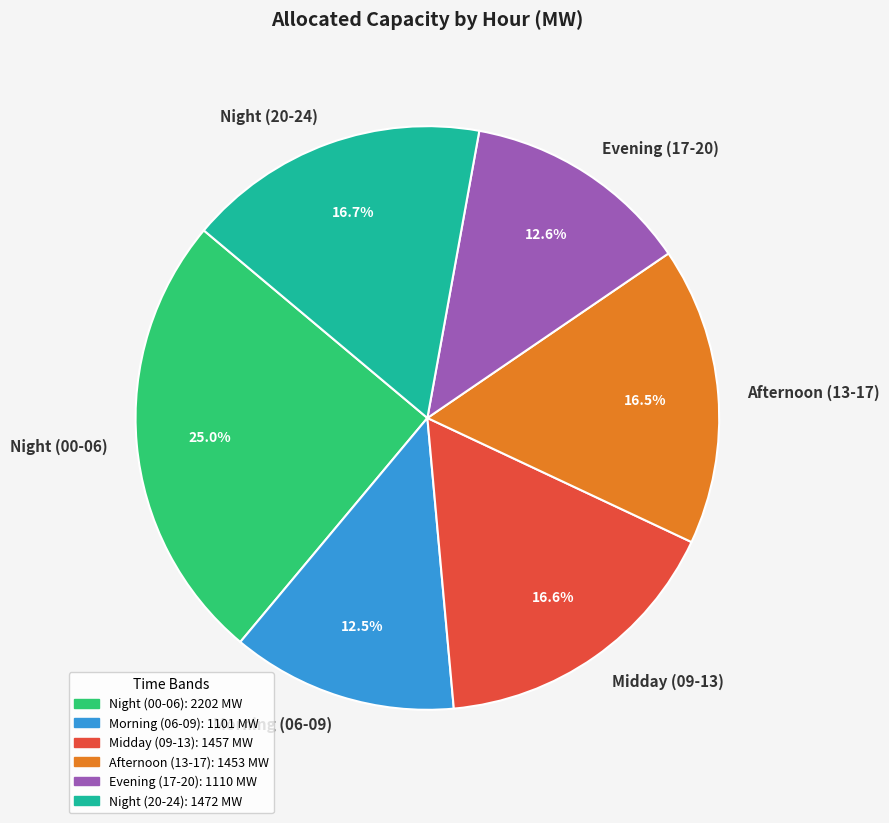

Do Afternoon (13-17) and Morning (06-09) together represent more than half of the pie?

No